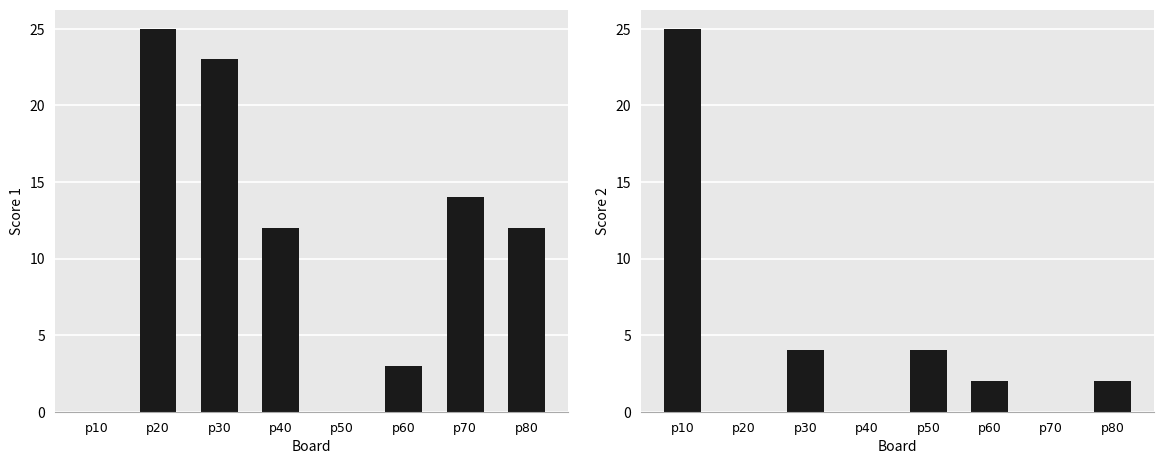

Reading left to right, list all the values displayed in this chart.

Score 1: p10=0	p20=25	p30=23	p40=12	p50=0	p60=3	p70=14	p80=12
Score 2: p10=25	p20=0	p30=4	p40=0	p50=4	p60=2	p70=0	p80=2